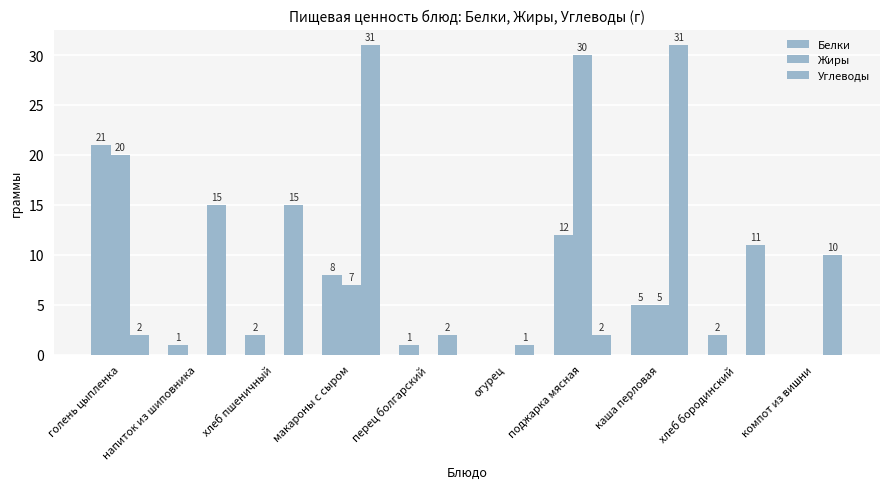

How many series are shown in this chart?

3